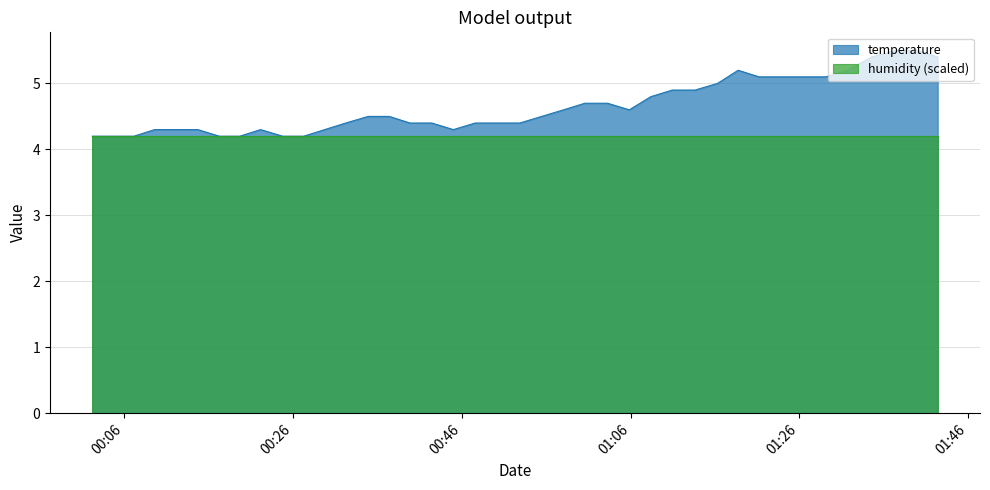

Rank the series by their maximum value, from lowest to highest.

humidity (scaled), temperature